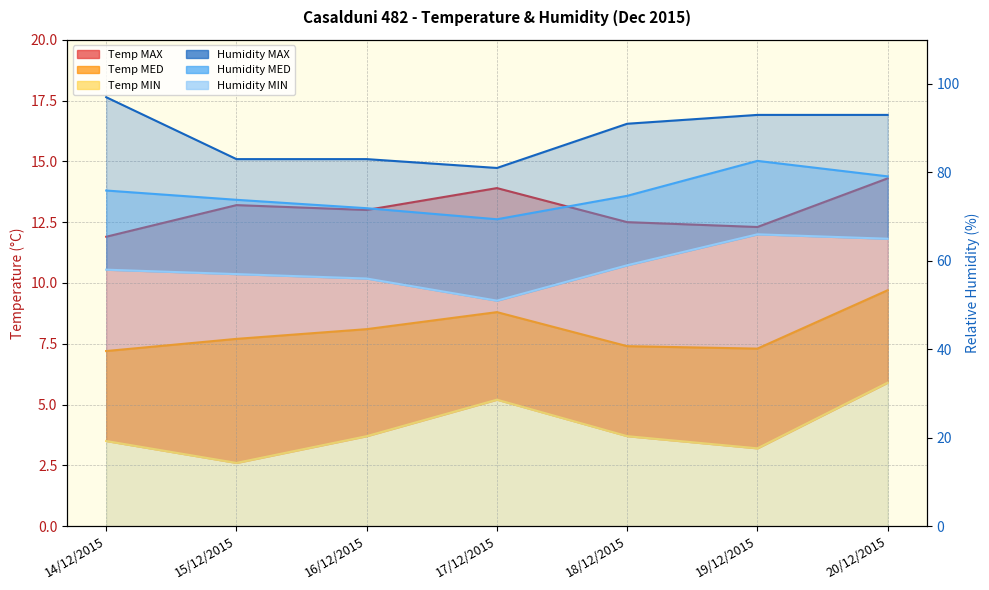

How many lines are shown in the chart?

6